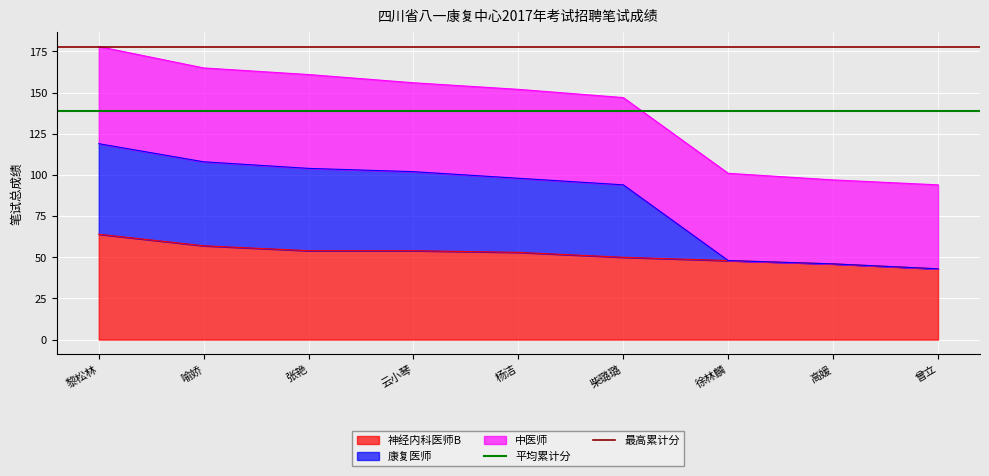

What is the maximum value for 神经内科医师B?

64